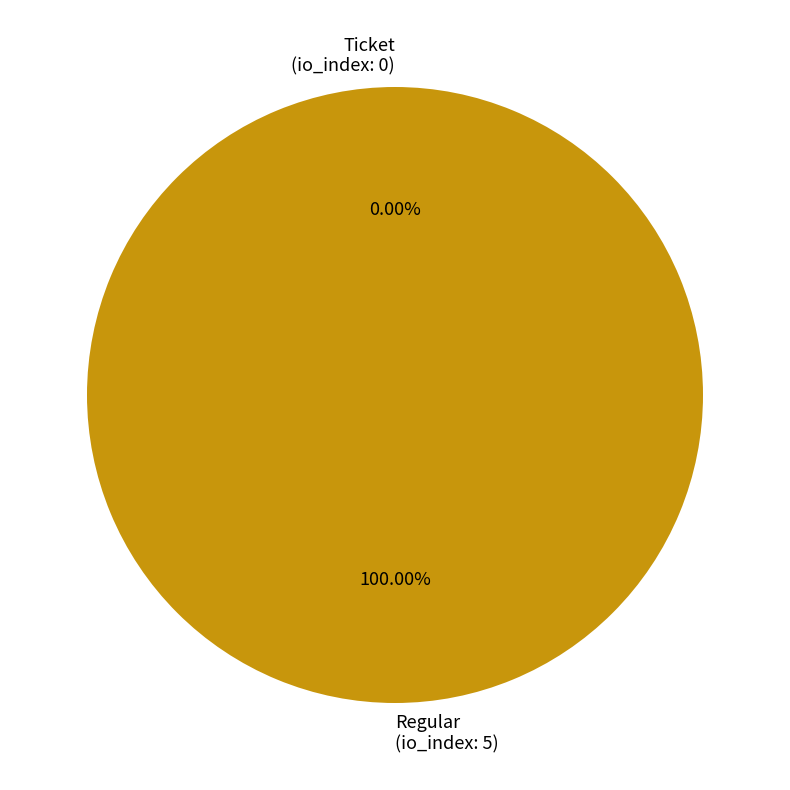

The Regular slice represents 99% of the pie. True or false?

False